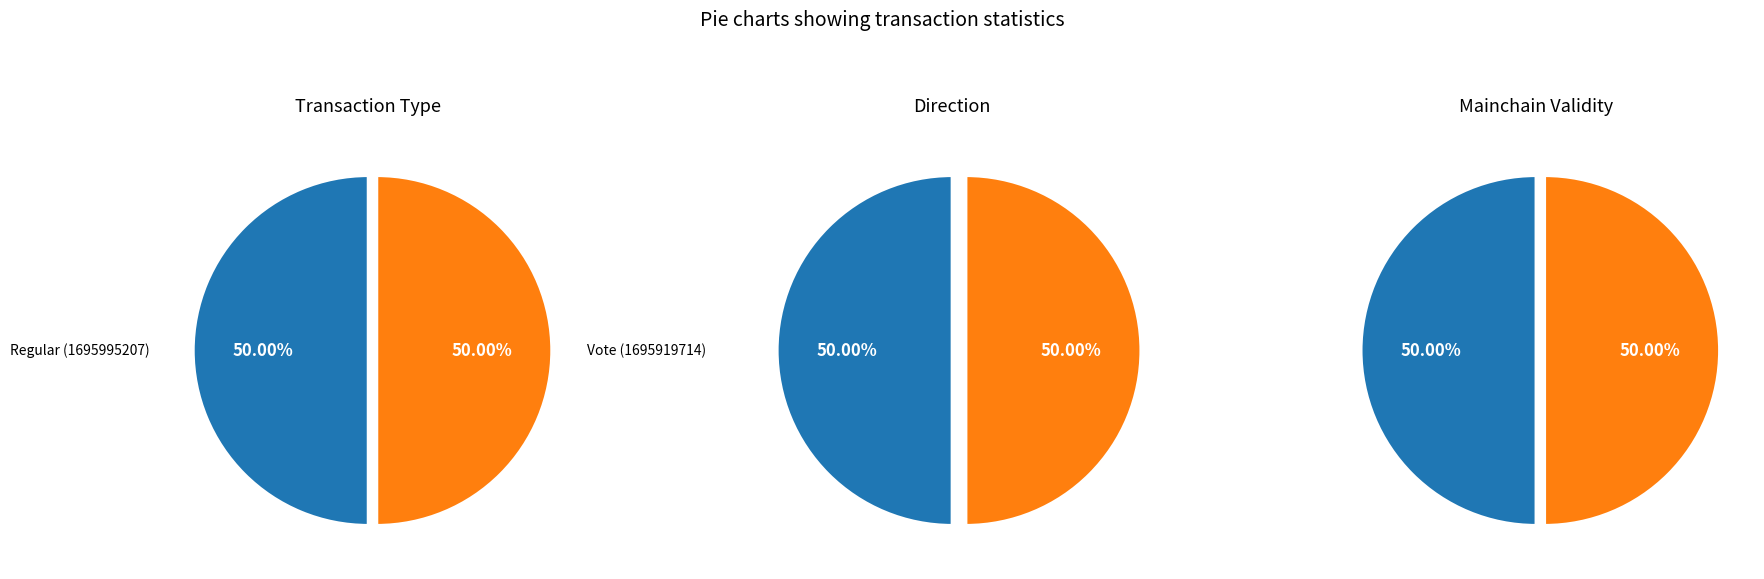

True or false: 0 accounts for 50% of the total.

True